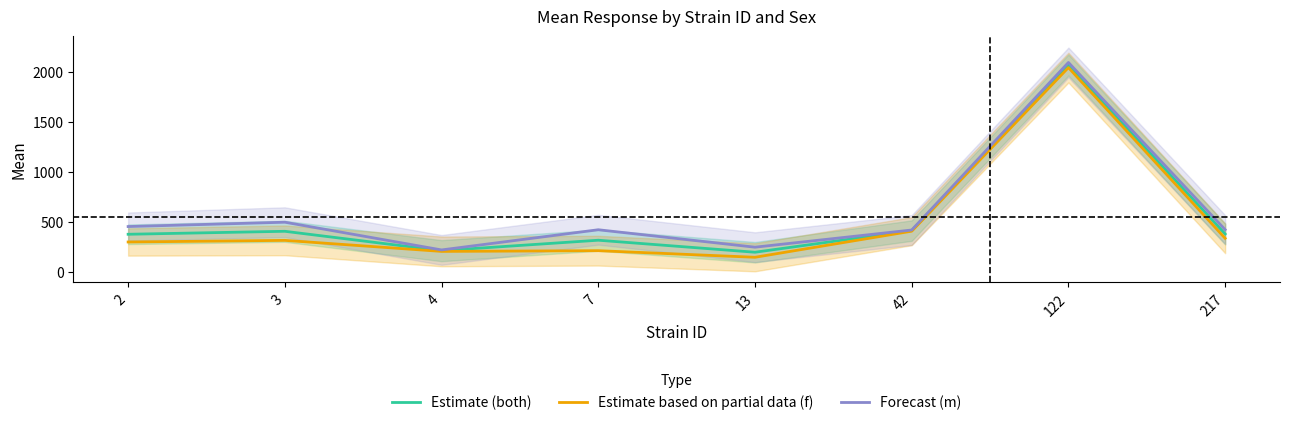

How many data points in Estimate based on partial data (f) are above 318?

4